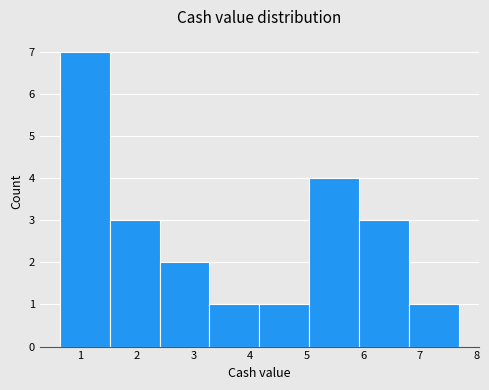

Reading left to right, list every bar in this chart as the range it spans on the x-axis followed by its height. Neither the bar edges nor the heights are printed on the chart, so give them approximately, as read against the axes.

0.6 to 1.5: 7
1.5 to 2.4: 3
2.4 to 3.3: 2
3.3 to 4.2: 1
4.2 to 5.0: 1
5.0 to 5.9: 4
5.9 to 6.8: 3
6.8 to 7.7: 1